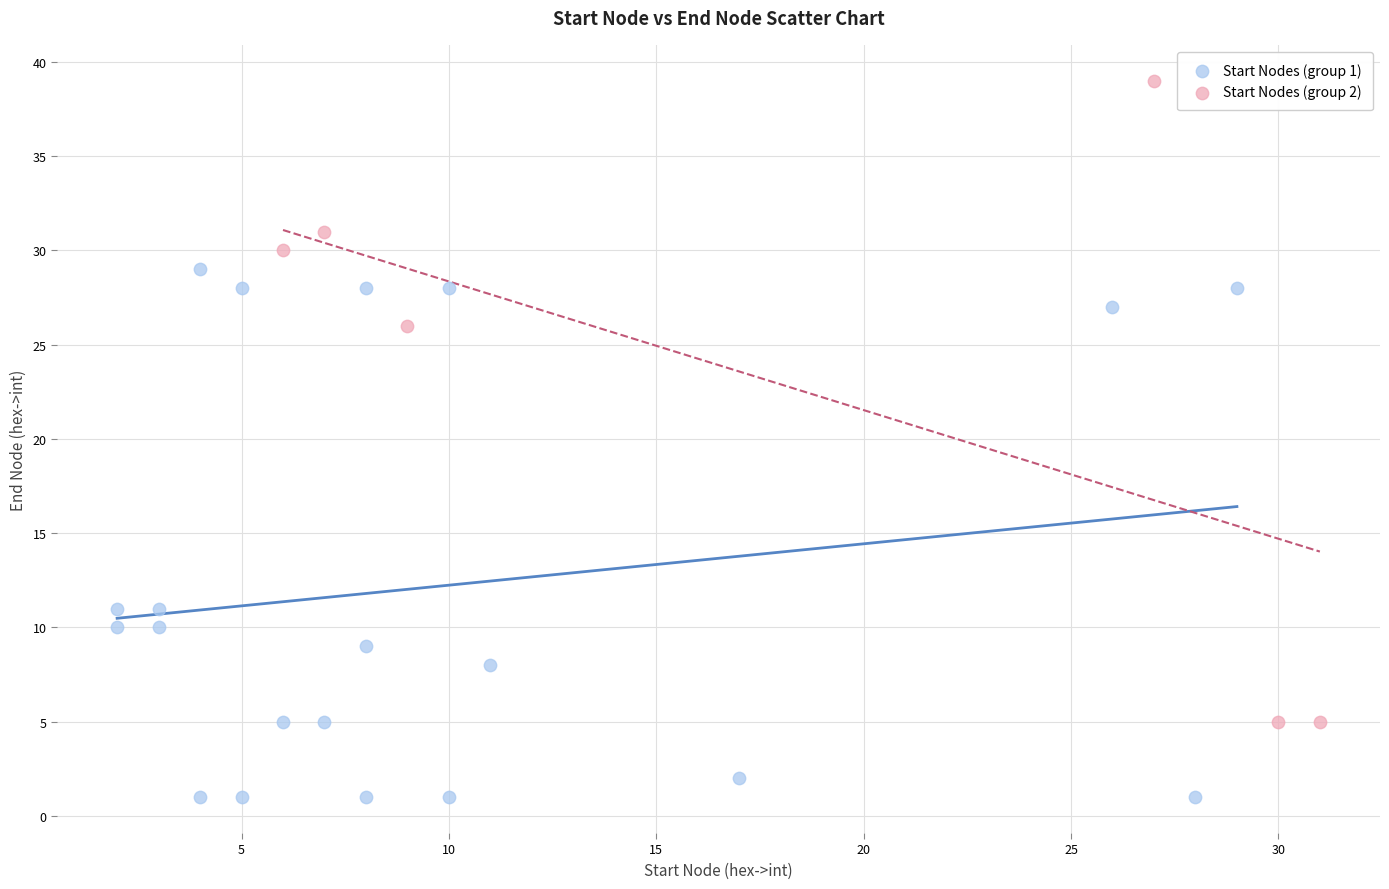

Which series contains the lowest Y value?

Start Nodes (group 1)